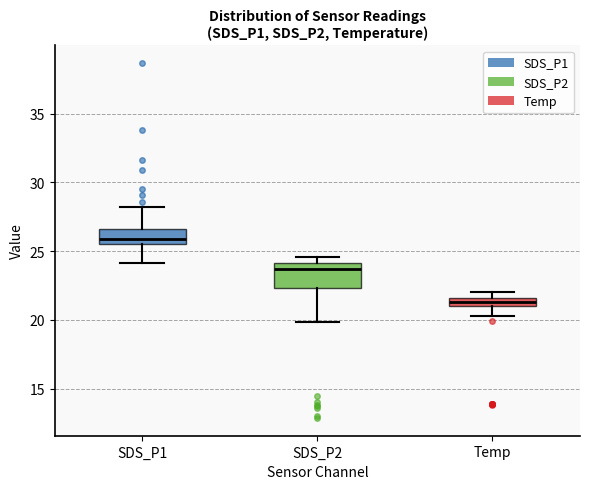

Comparing the boxes themselves (not the whiskers), which one is the tallest?

SDS_P2